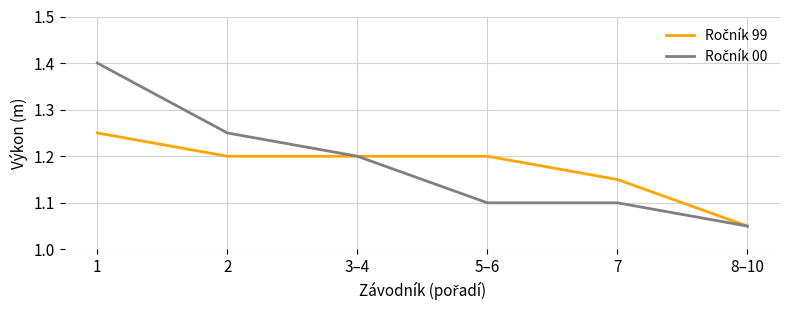

What position from the left is 8–10?

6